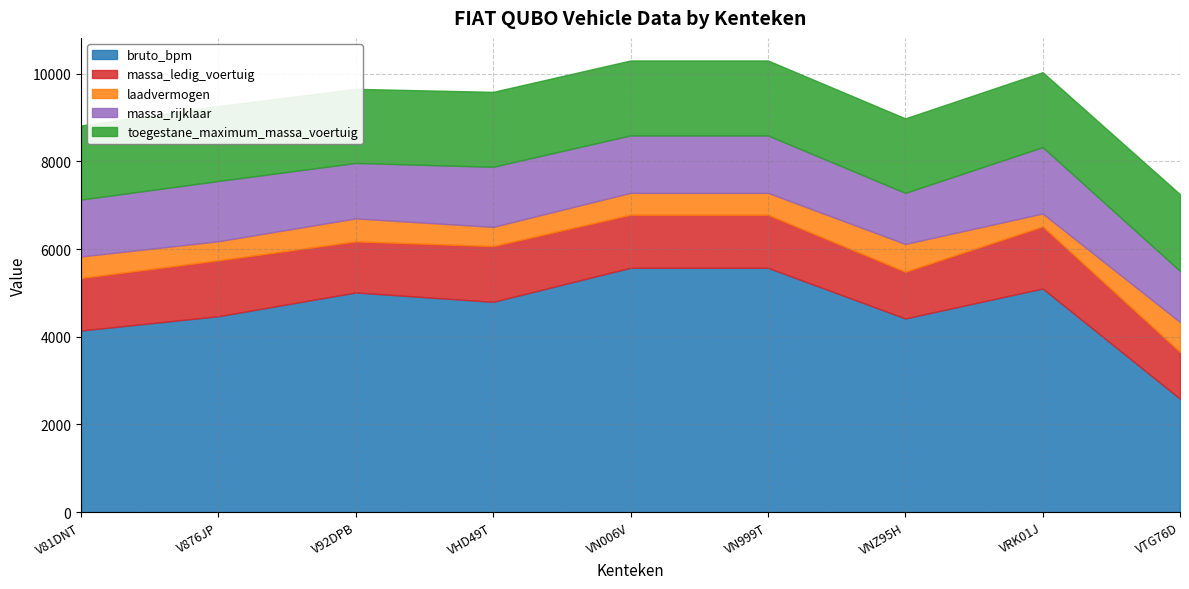

True or false: massa_rijklaar has a value of 1371 at VHD49T.

True